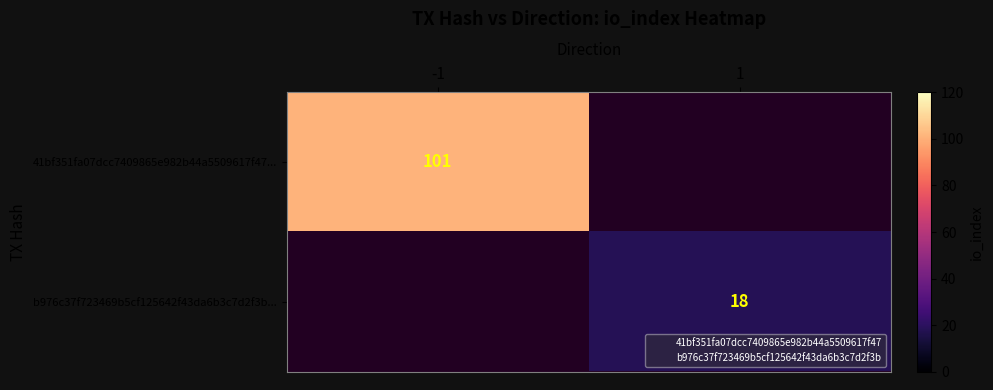

The b976c37f723469b5cf125642f43da6b3c7d2f3b... series shows 18 at 1. True or false?

True